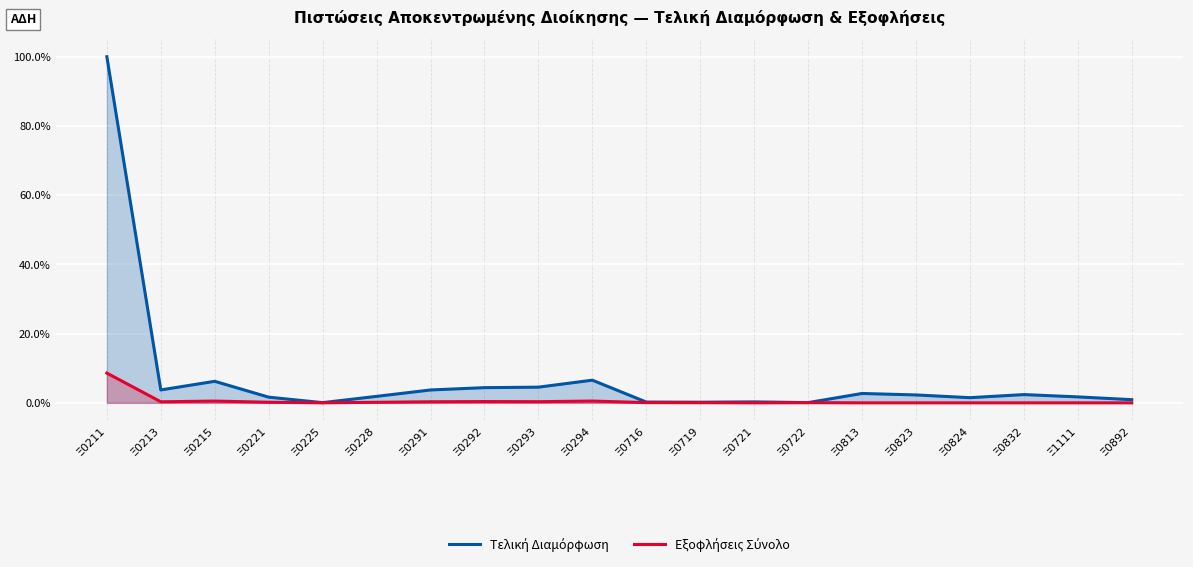

How many values in the Τελική Διαμόρφωση series are below 2?

10